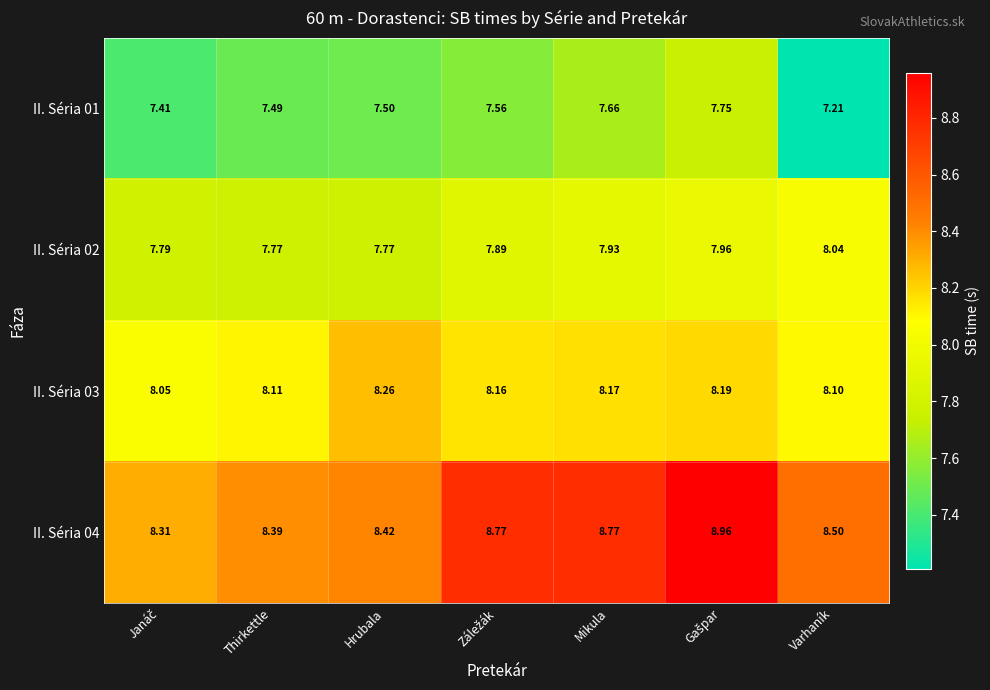

Which series has the largest total across all categories?

II. Séria 04